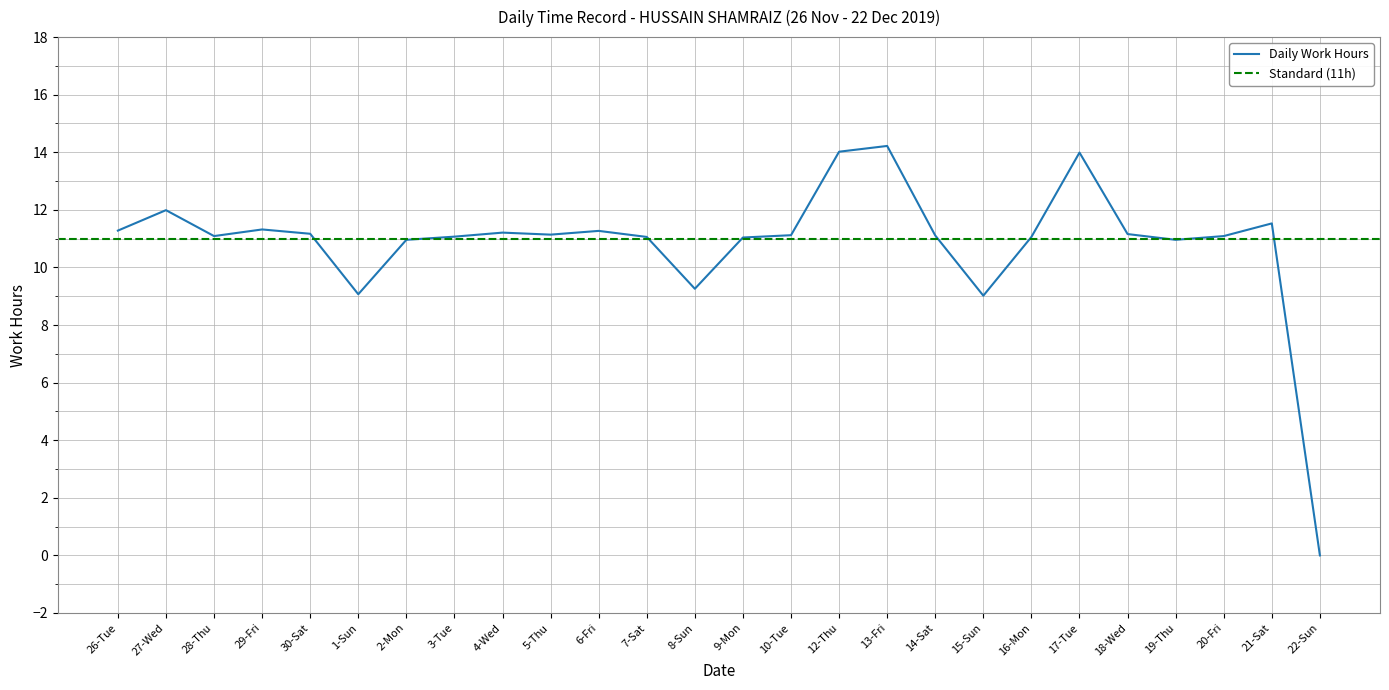

Where is the data nearest to the value 7?

15-Sun